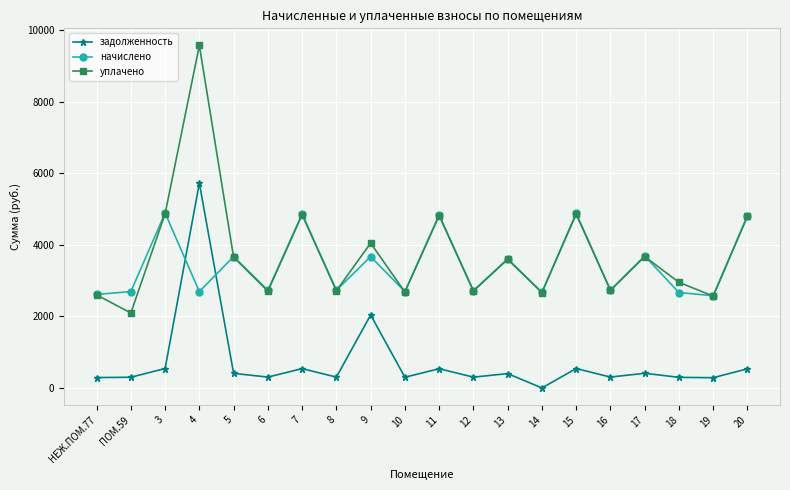

Between НЕЖ.ПОМ.77 and 17, which series saw the biggest shift?

начислено